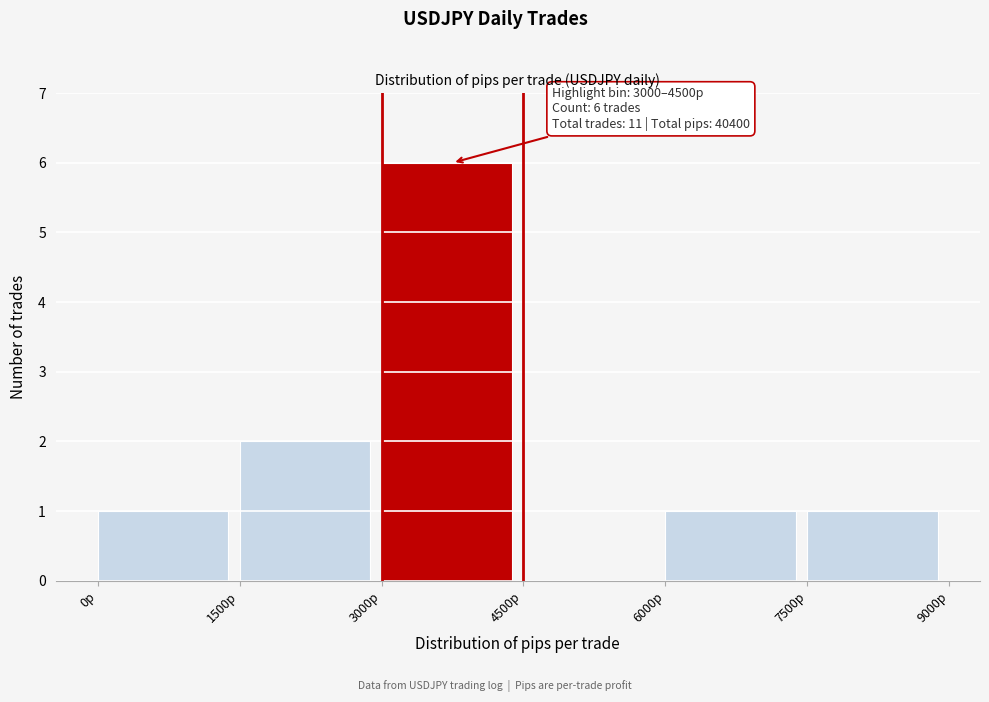

Over which range of the x-axis is the bar tallest?

3000 to 4500